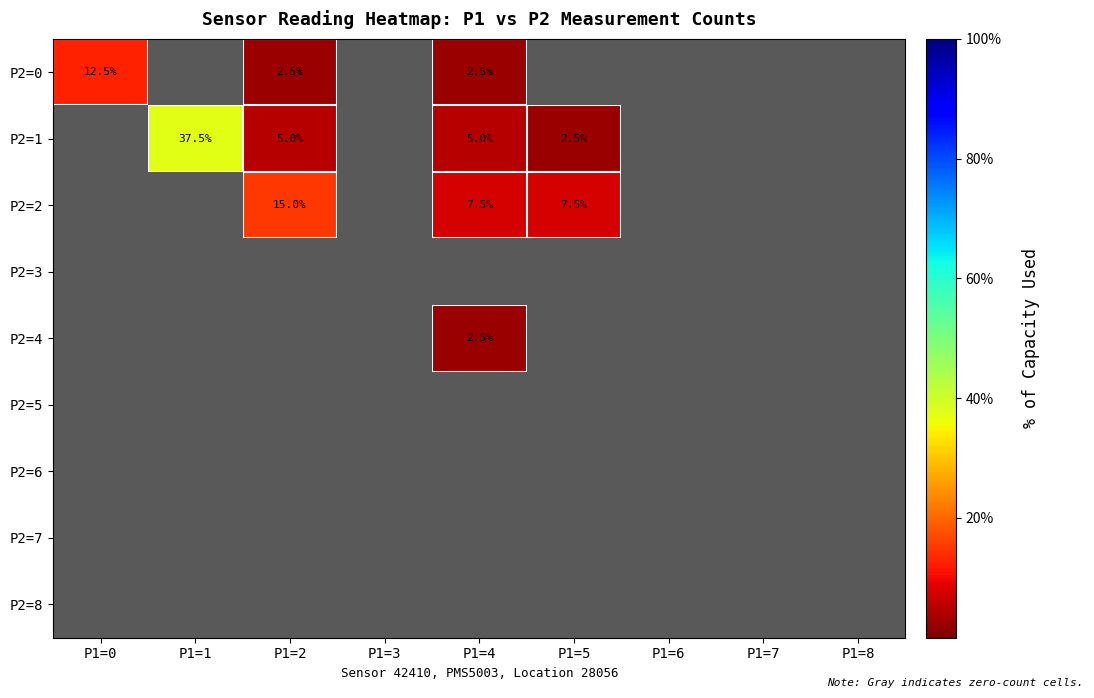

The P2=2 series shows 7.5 at P1=4. True or false?

True